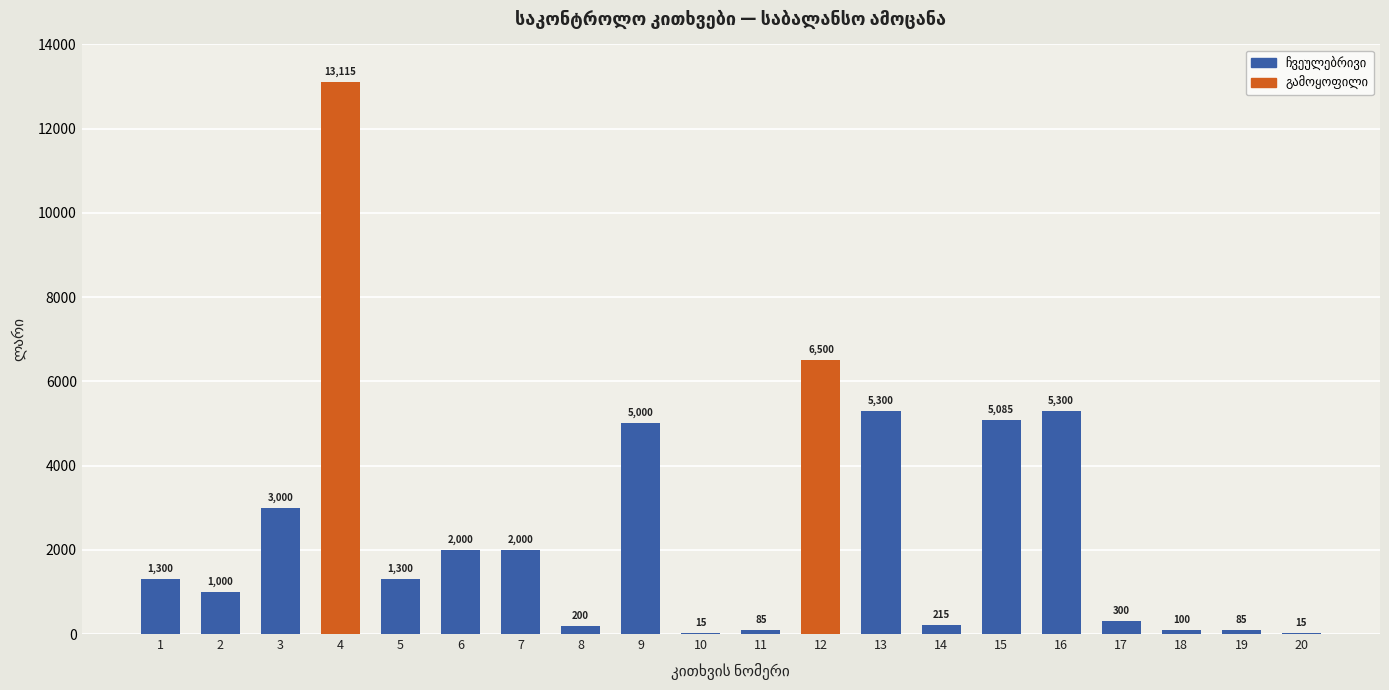

Reading left to right, list all the values displayed in this chart.

1=1300	2=1000	3=3000	4=13115	5=1300	6=2000	7=2000	8=200	9=5000	10=15	11=85	12=6500	13=5300	14=215	15=5085	16=5300	17=300	18=100	19=85	20=15